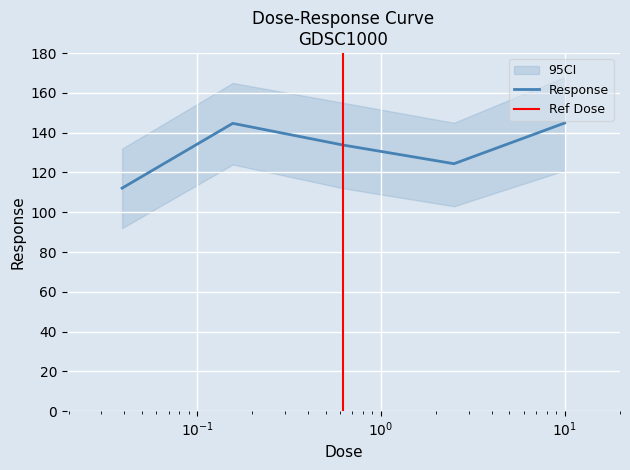

What is the difference between the maximum and minimum values?

32.7